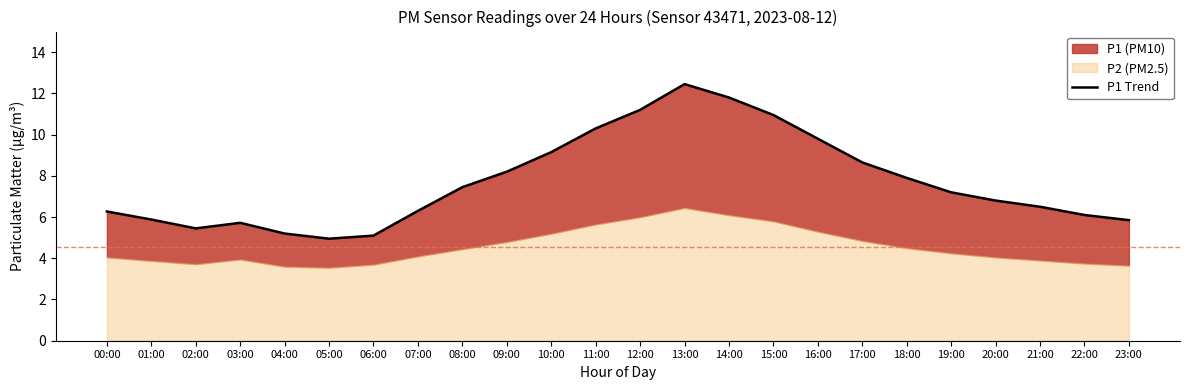

Reading right to left, what are all the values shown in this chart?

23:00=5.8	22:00=6.1	21:00=6.5	20:00=6.8	19:00=7.2	18:00=7.9	17:00=8.7	16:00=9.8	15:00=10.9	14:00=11.8	13:00=12.4	12:00=11.2	11:00=10.3	10:00=9.2	09:00=8.2	08:00=7.5	07:00=6.3	06:00=5.1	05:00=5.0	04:00=5.2	03:00=5.7	02:00=5.5	01:00=5.9	00:00=6.3